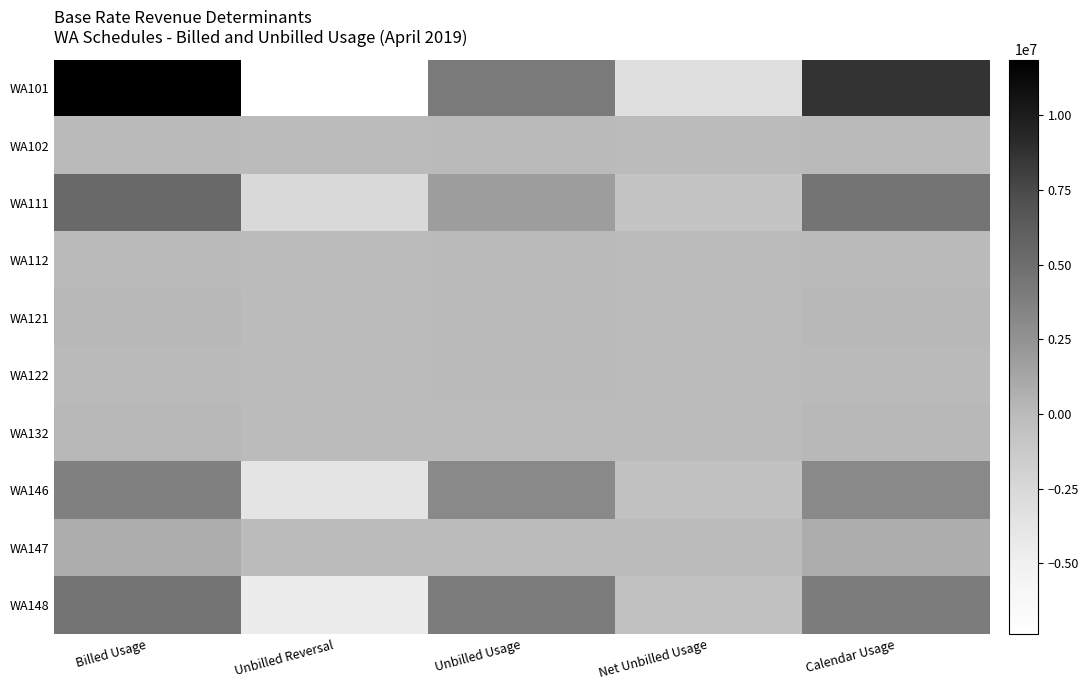

What is the total value across all series at Unbilled Reversal?

-18292998.0